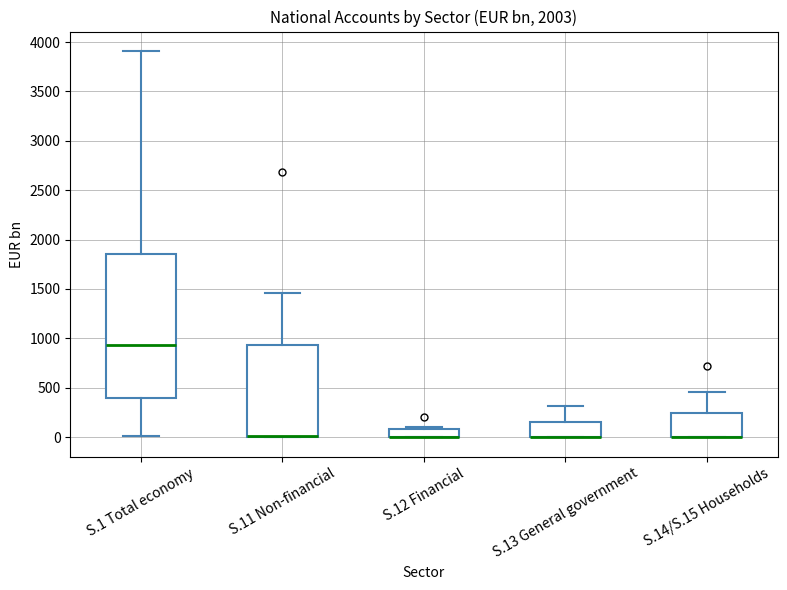

Comparing the boxes themselves (not the whiskers), which one is the tallest?

S.1 Total economy